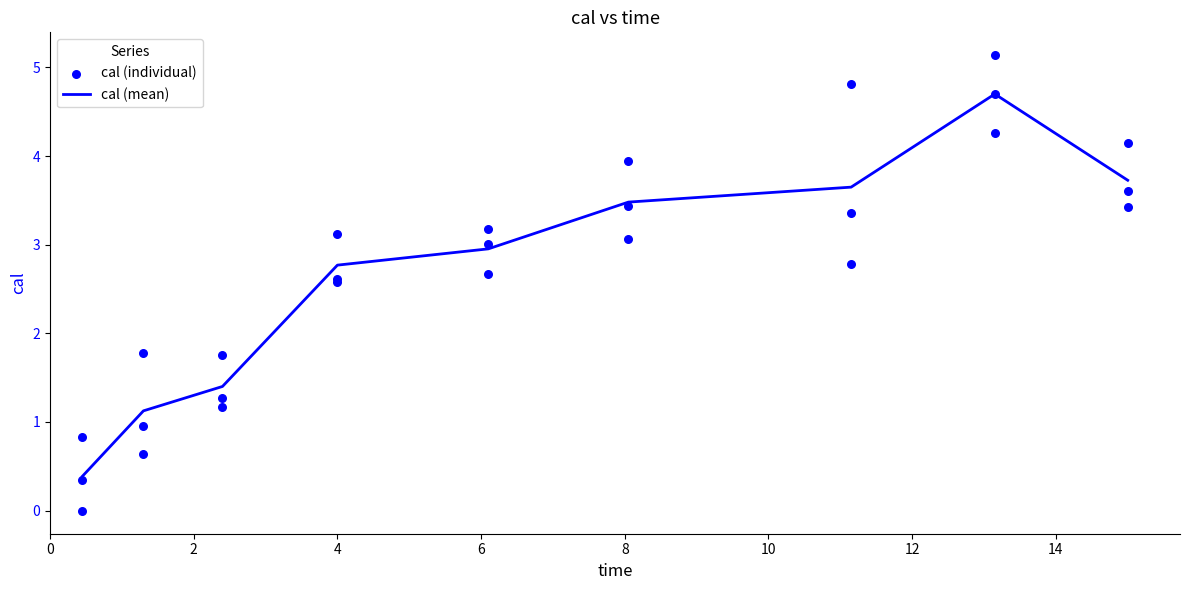

What is the lowest value of the cal (mean) series?

0.4